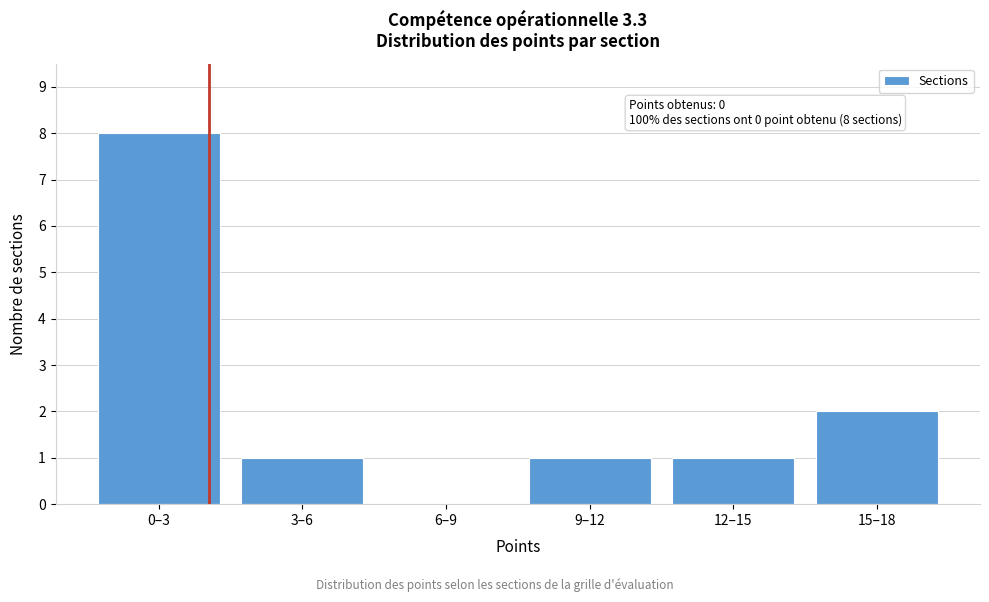

Reading left to right, extract all data points from this chart.

0–3=8	3–6=1	6–9=0	9–12=1	12–15=1	15–18=2